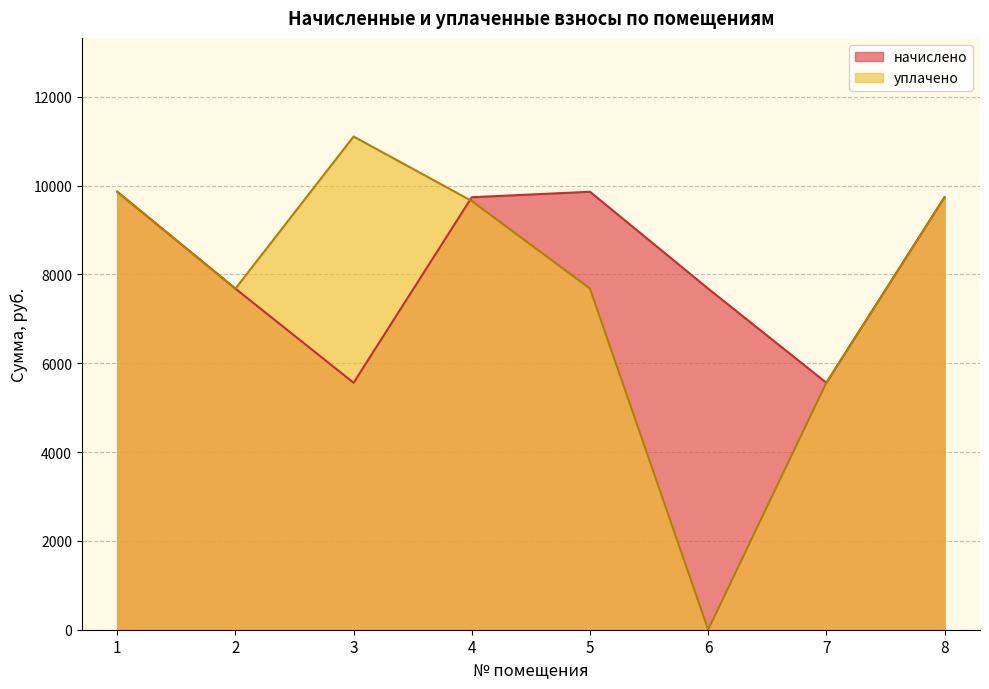

True or false: начислено and уплачено cross at least once.

True